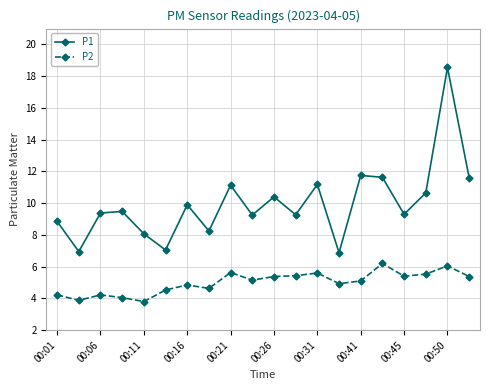

True or false: P2 has more than 0 interior local peaks.

True